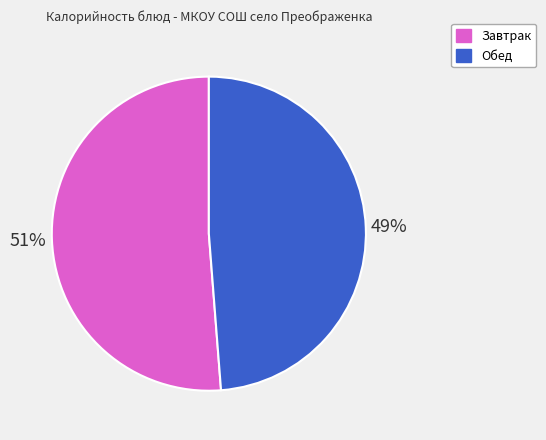

How many segments does this pie chart have?

2